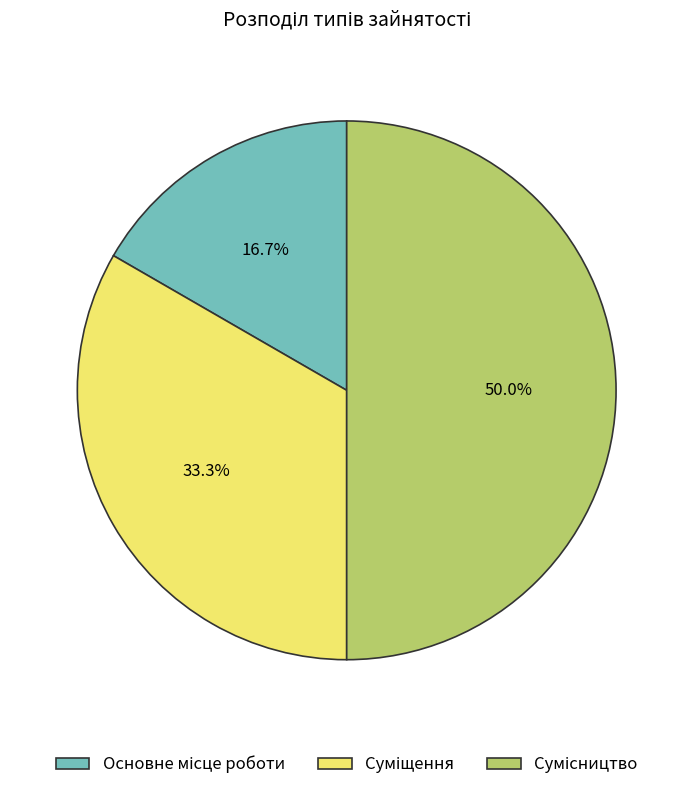

Between Суміщення and Сумісництво, which is larger?

Сумісництво